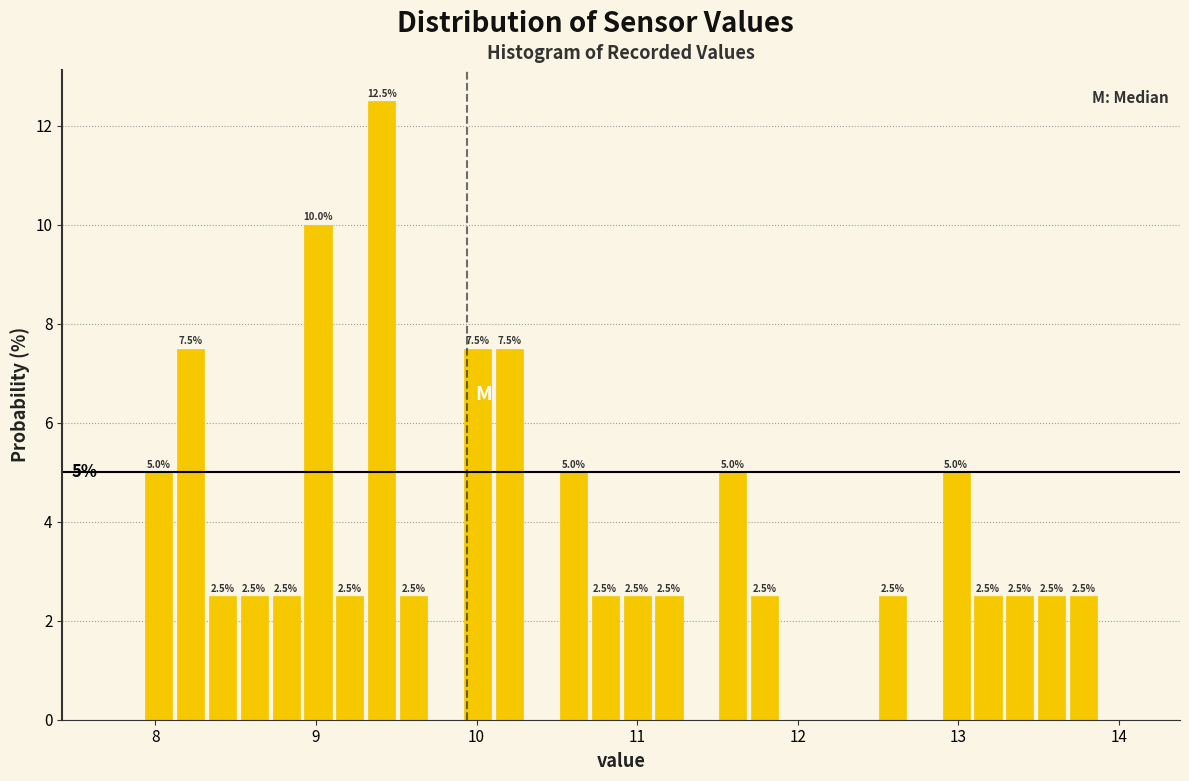

Around what value on the x-axis is the tallest bar? Give the approximate position of its centre, as read against the axis.

9.4